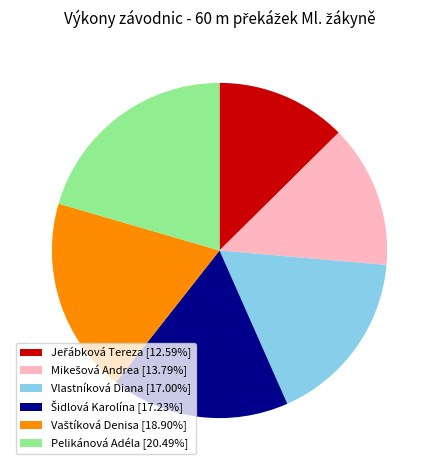

How many segments does this pie chart have?

6